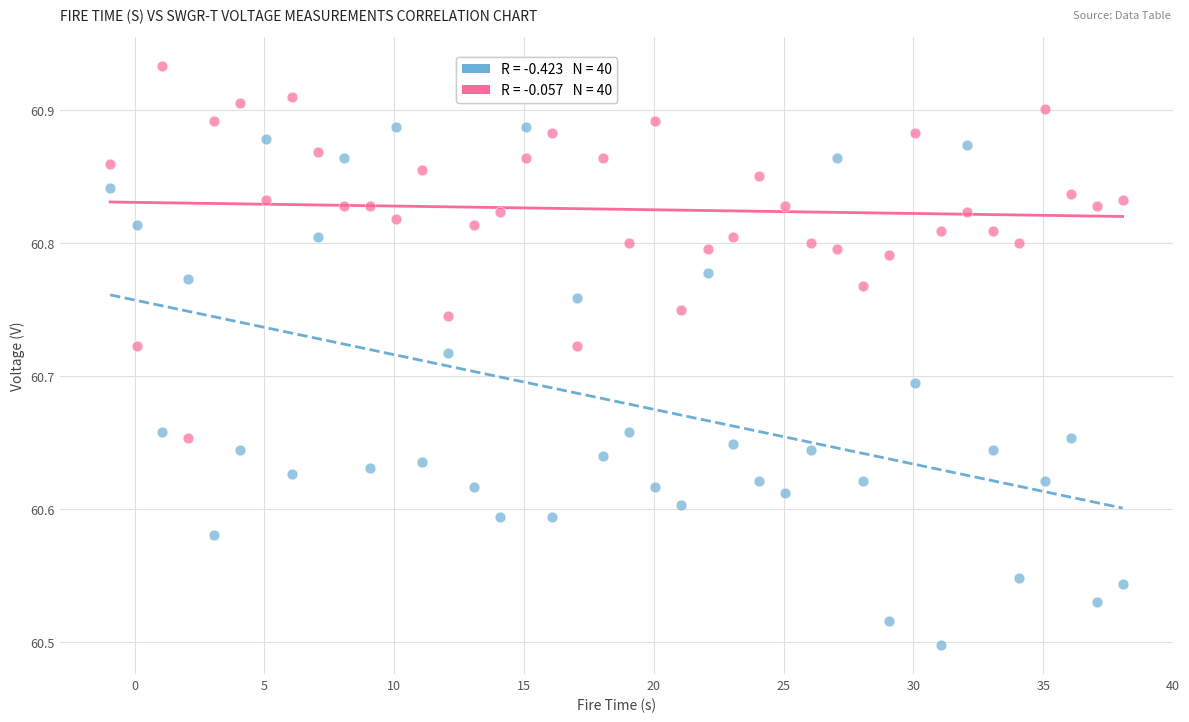

Across all data points, what is the range of X values (max minus min)?

39.0